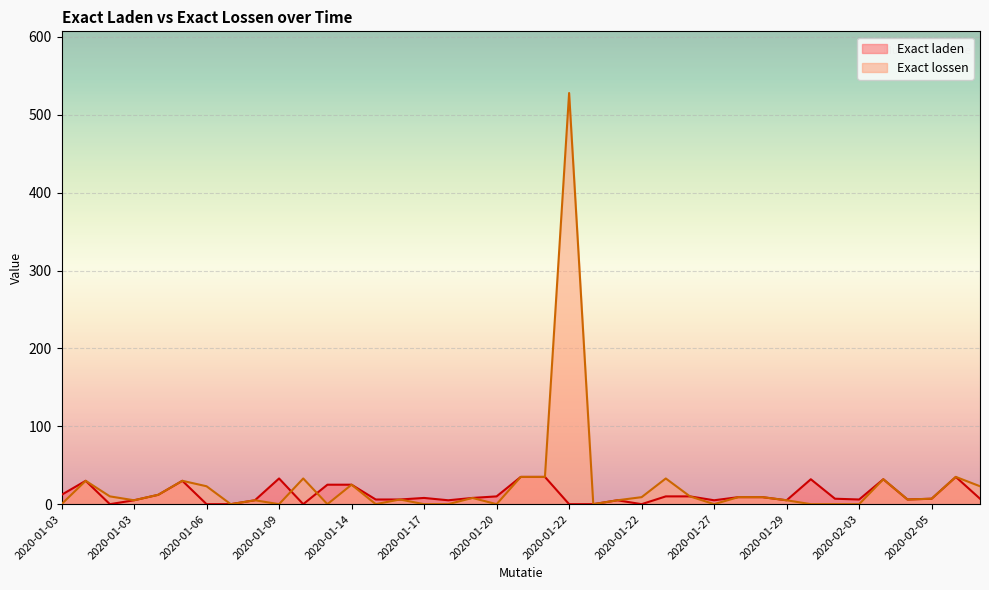

What is the maximum value shown in the chart?

528